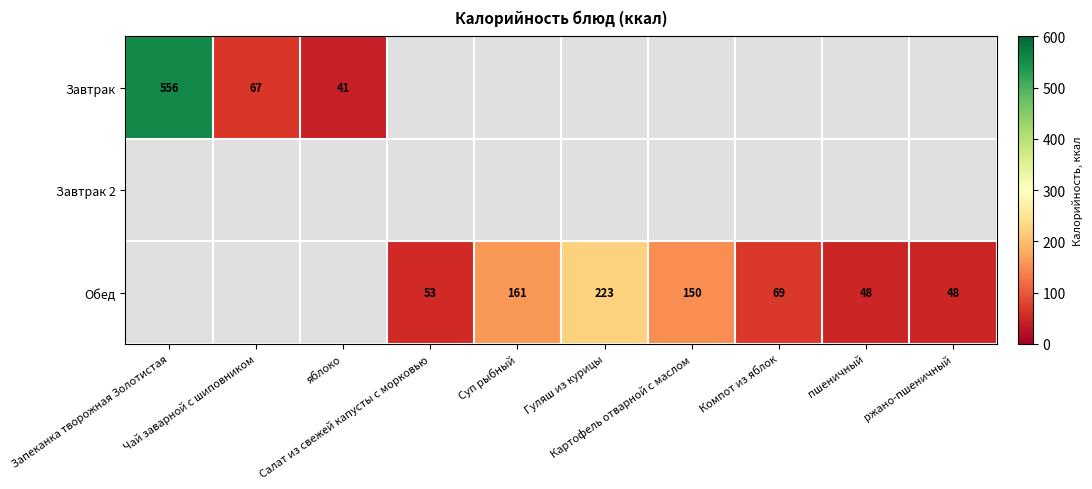

Rank the categories by Обед value from lowest to highest.

Запеканка творожная Золотистая, Чай заварной с шиповником, яблоко, пшеничный, ржано-пшеничный, Салат из свежей капусты с морковью, Компот из яблок, Картофель отварной с маслом, Суп рыбный, Гуляш из курицы